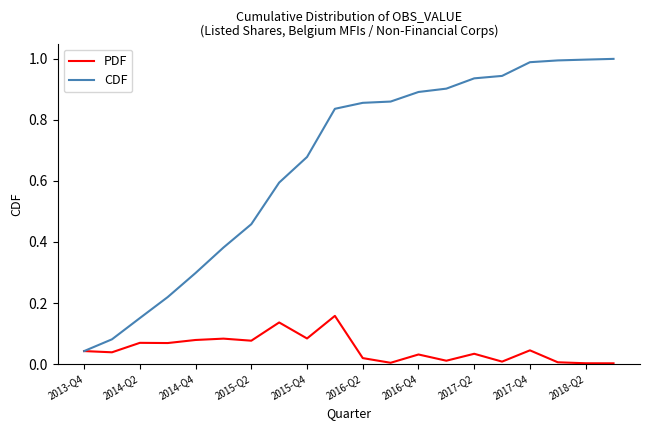

Rank the series by their average value, from lowest to highest.

PDF, CDF